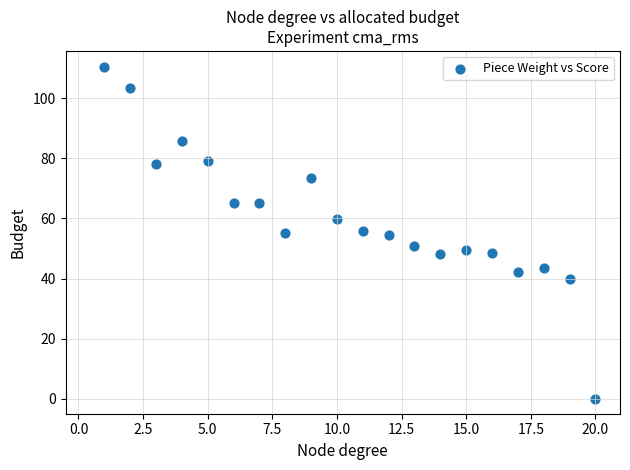

What is the range of Y values (max minus min)?

110.2